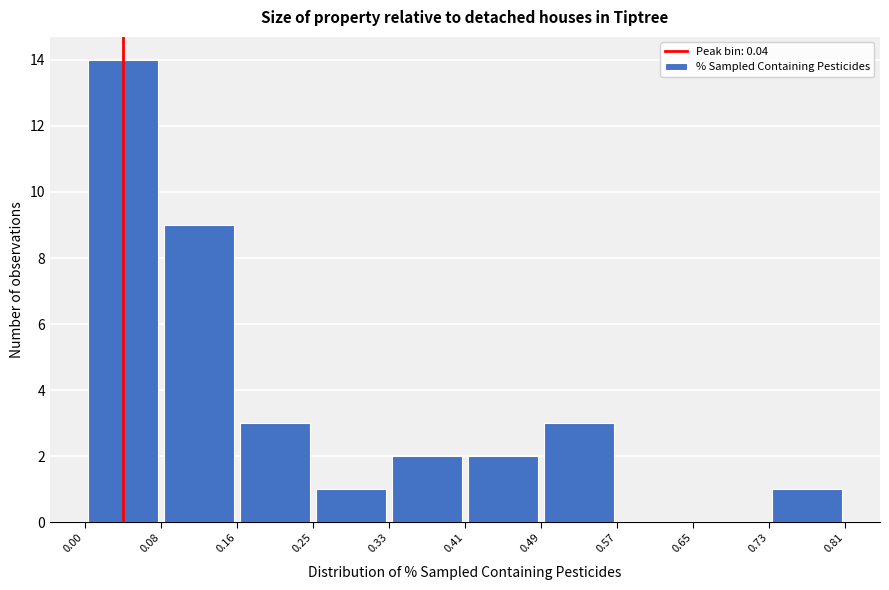

Reading left to right, list every bar in this chart as the range it spans on the x-axis followed by its height. The values are not printed on the chart, so give them approximately, as read against the axis.

0.00 to 0.08: 14
0.08 to 0.16: 9
0.16 to 0.25: 3
0.25 to 0.33: 1
0.33 to 0.41: 2
0.41 to 0.49: 2
0.49 to 0.57: 3
0.57 to 0.65: 0
0.65 to 0.73: 0
0.73 to 0.81: 1